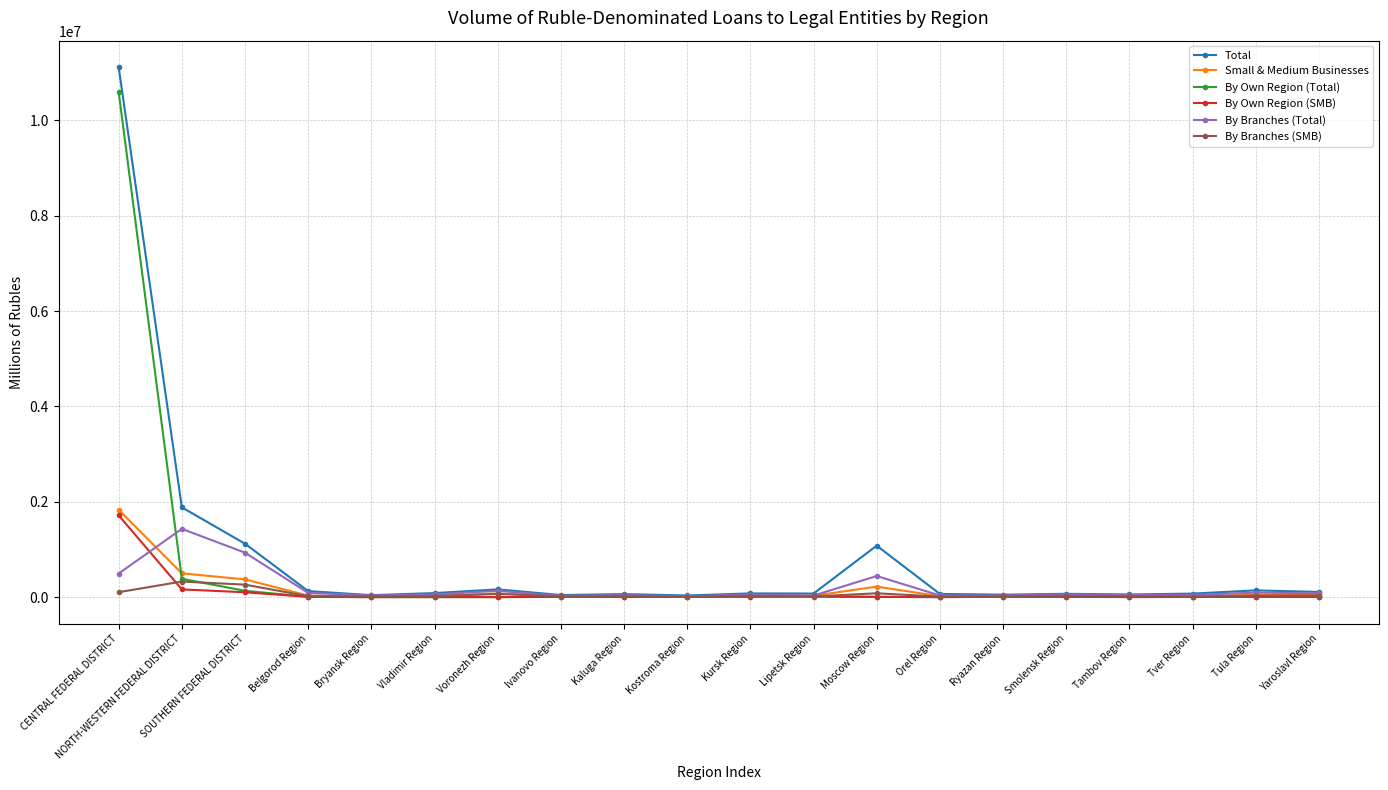

True or false: Total has a value of 1079560 at Moscow Region.

True